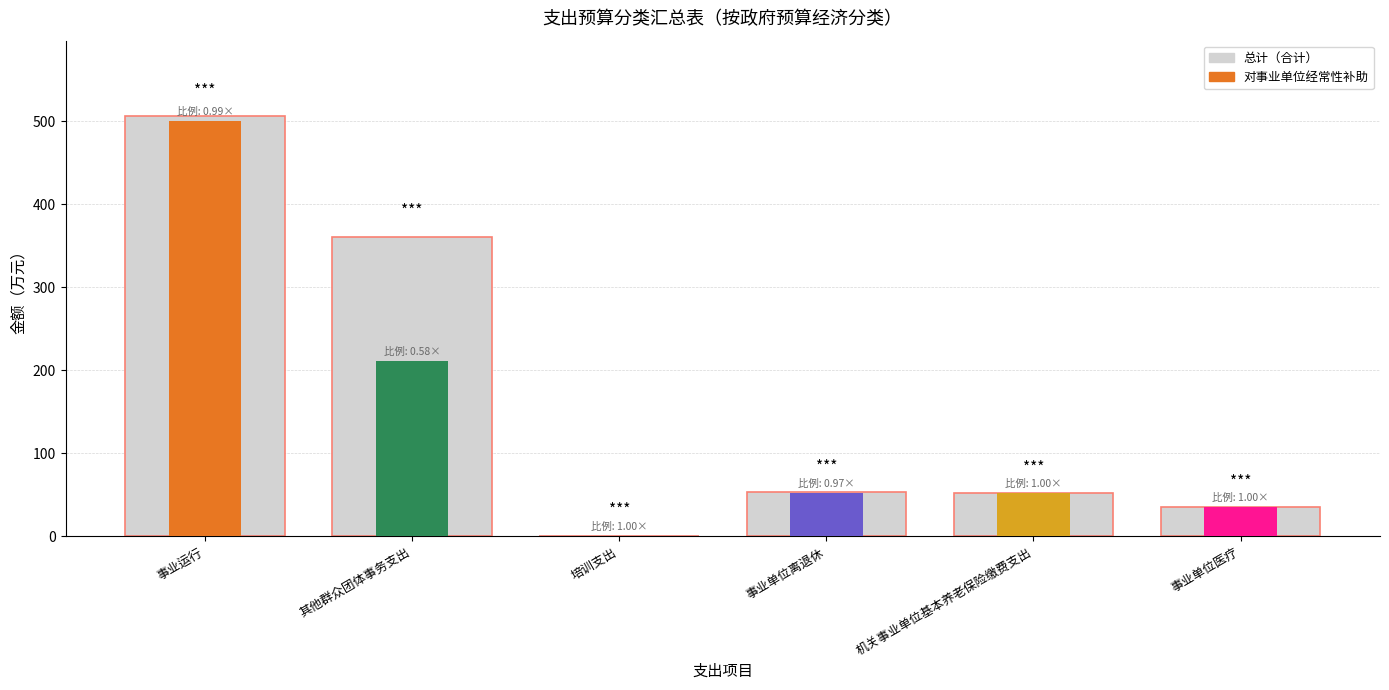

Which label corresponds to the largest value in the chart?

事业运行